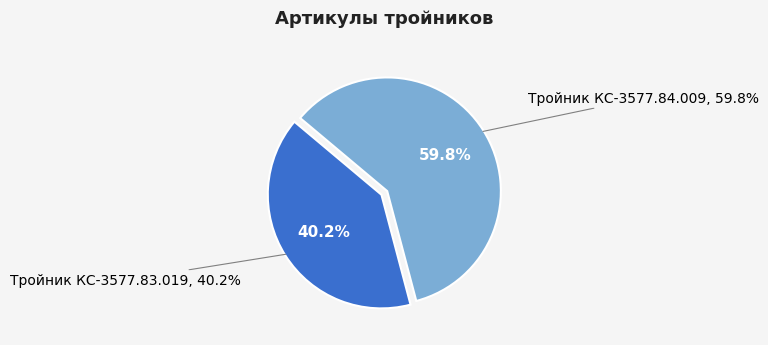

To the nearest percent, what portion does Тройник КС-3577.84.009 represent?

60%